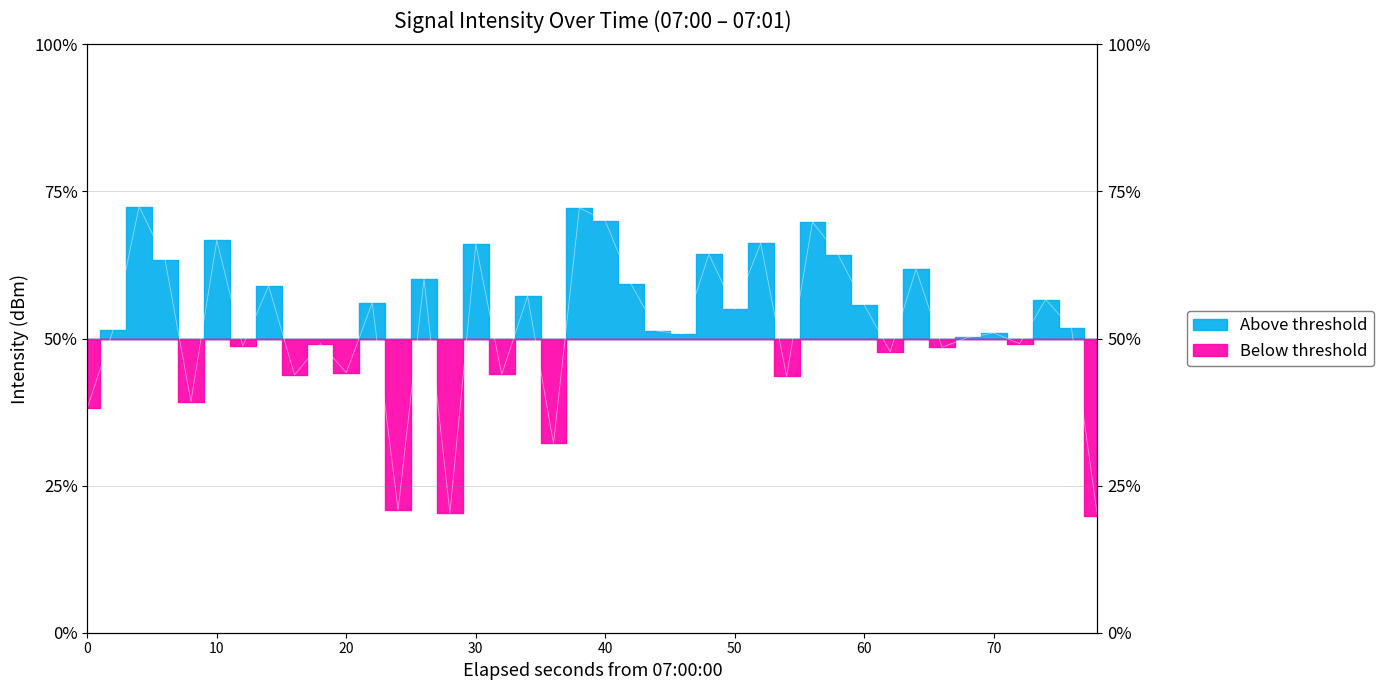

At which label does the data first exceed -129?

20